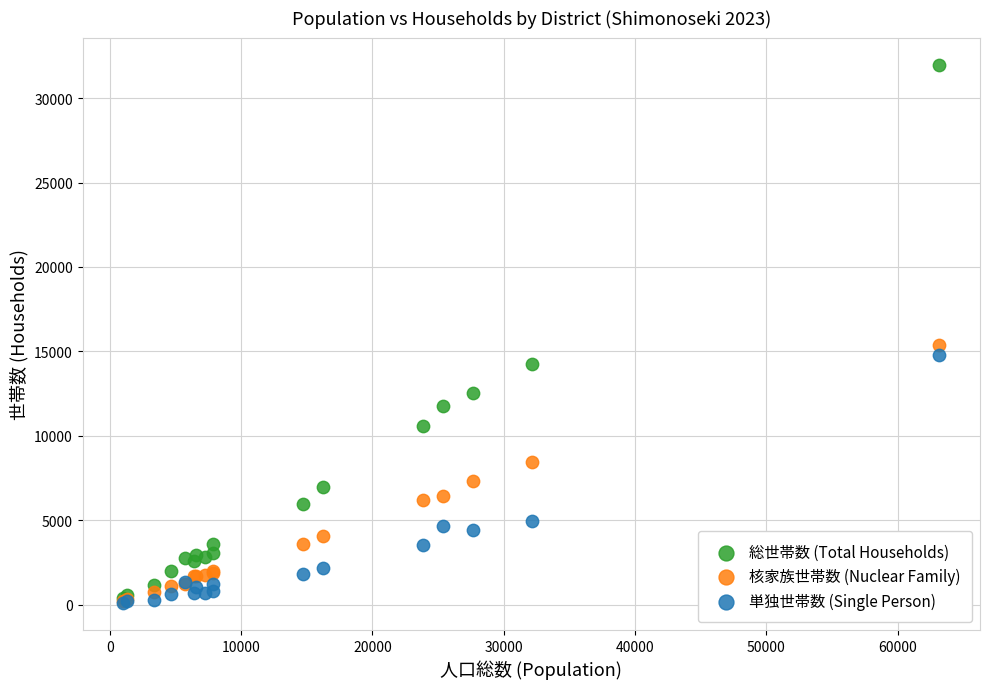

Which series has the largest Y range (max minus min)?

総世帯数 (Total Households)